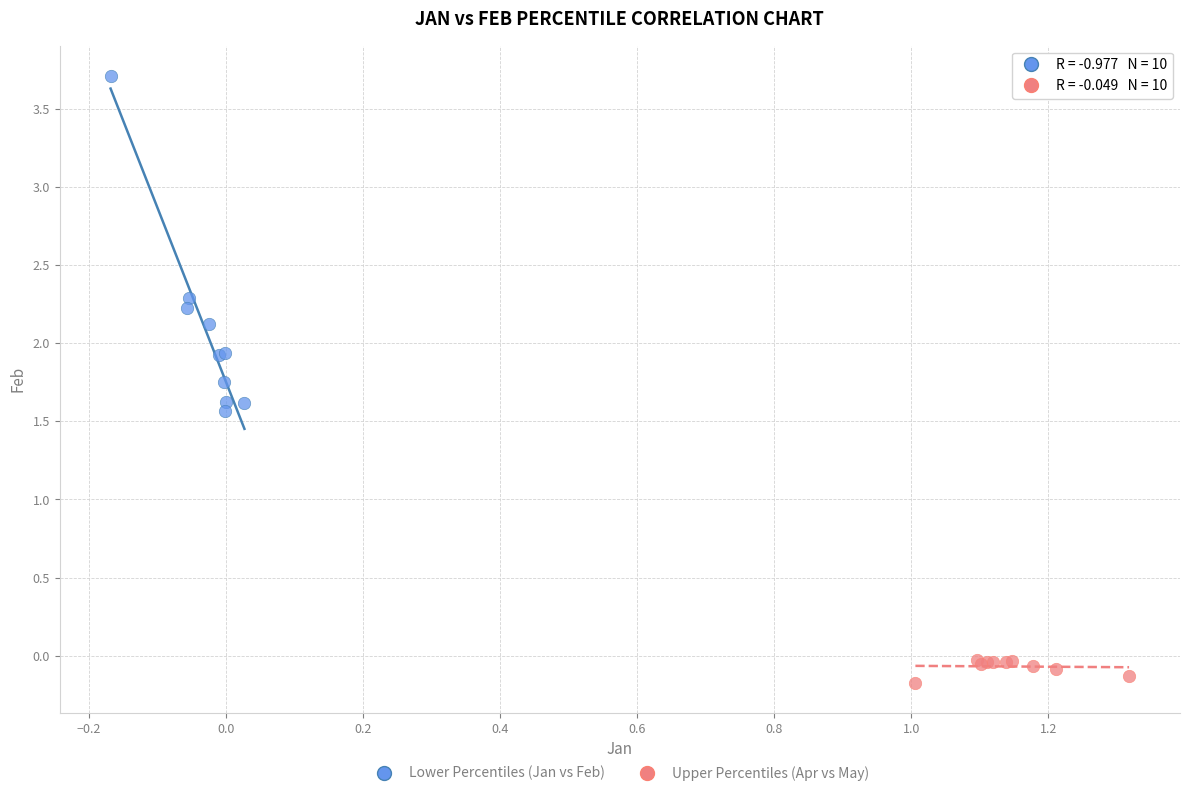

What are all the series names shown in the legend?

Lower Percentiles (Jan vs Feb), Upper Percentiles (Apr vs May)